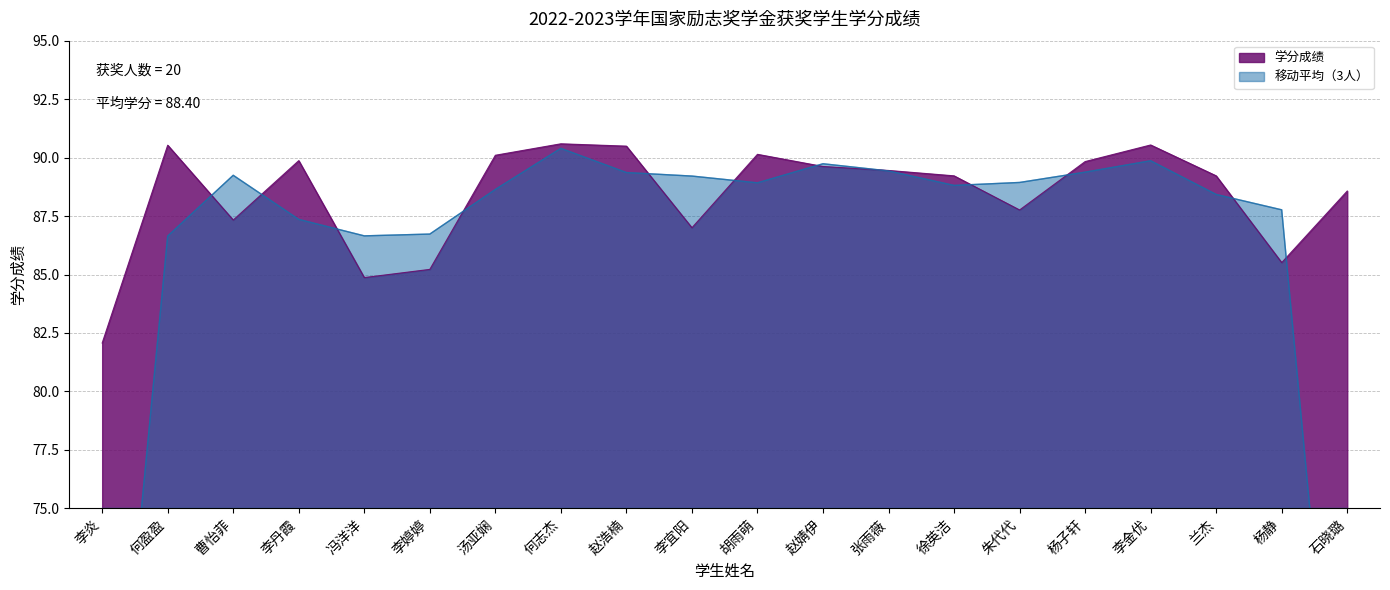

Reading left to right, what are all the values shown in this chart?

李炎=82.1	何盈盈=90.5	曹怡菲=87.3	李丹霞=89.9	冯洋洋=84.9	李婷婷=85.2	汤亚娴=90.1	何志杰=90.6	赵浩楠=90.5	李宜阳=87.0	胡雨萌=90.1	赵婧伊=89.6	张雨薇=89.5	徐英洁=89.2	朱代代=87.8	杨子轩=89.8	李金优=90.5	兰杰=89.2	杨静=85.5	石晓璐=88.6